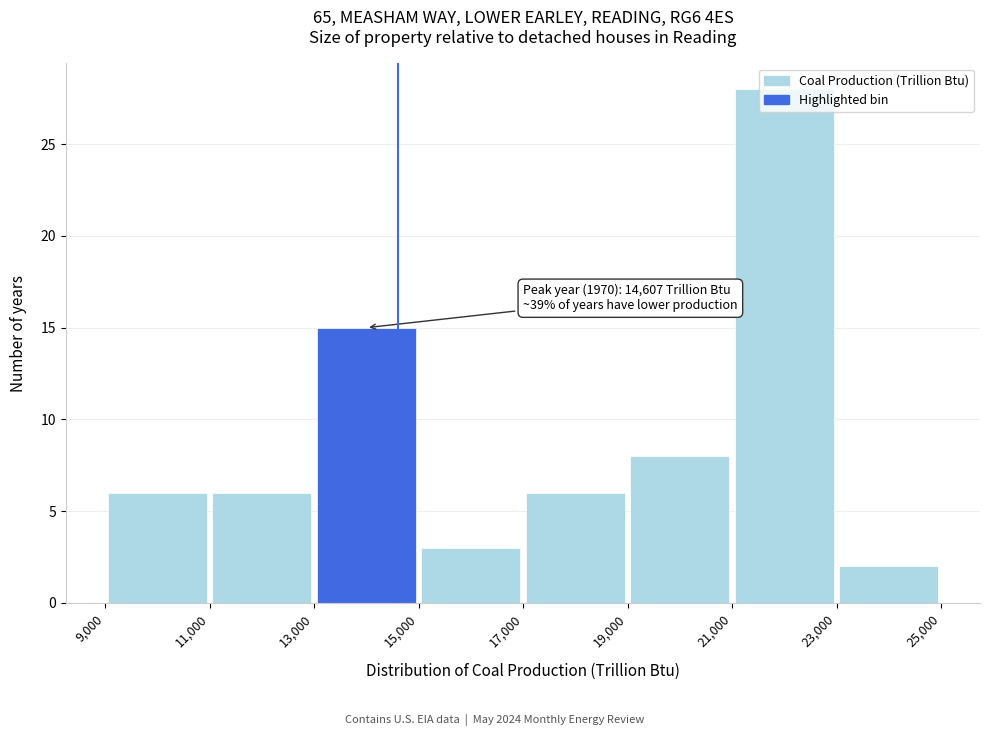

Which range on the x-axis has the tallest bar?

21,000 to 23,000